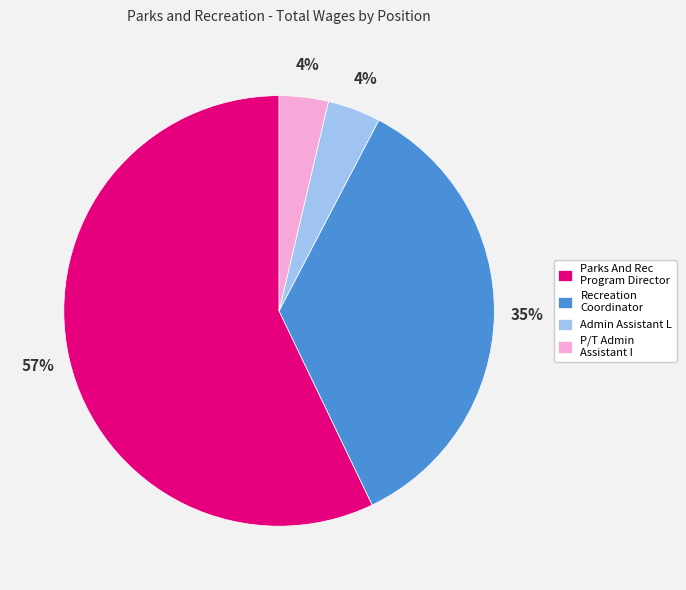

Is Recreation Coordinator the majority of the pie?

No